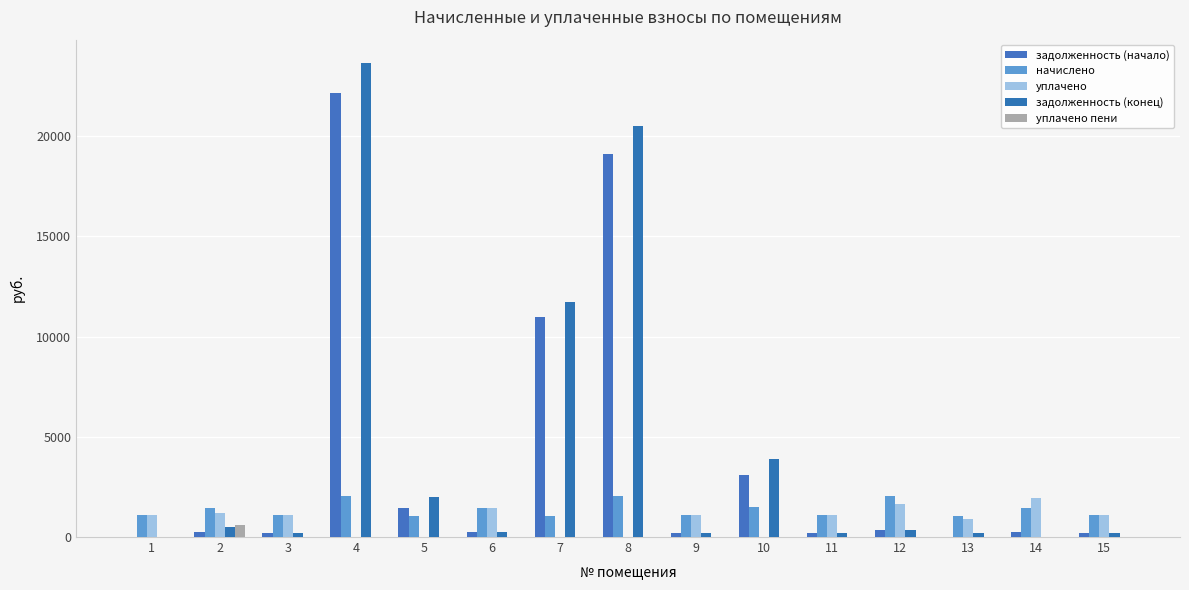

What are all the series names shown in the legend?

задолженность (начало), начислено, уплачено, задолженность (конец), уплачено пени